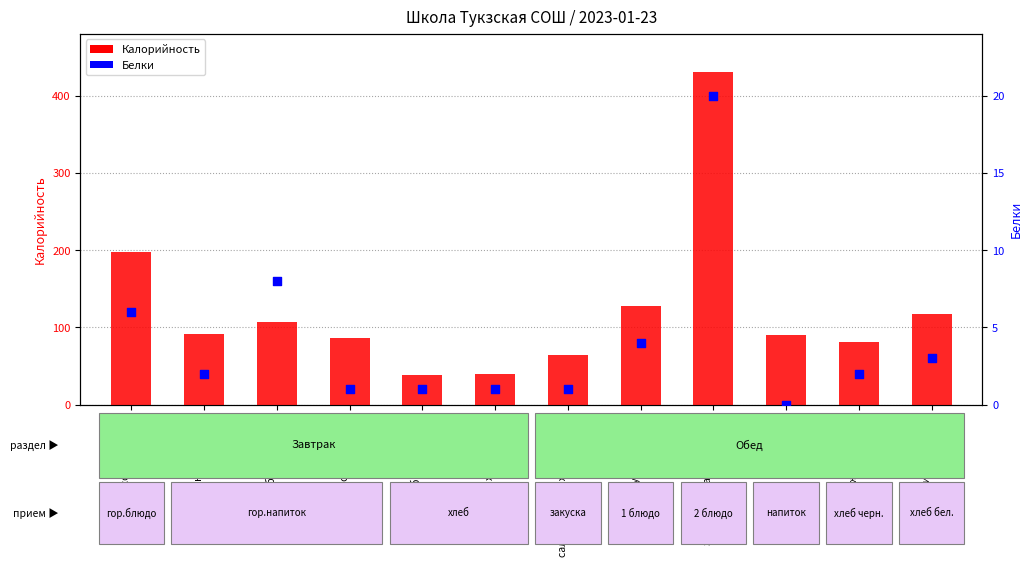

Which series contains the lowest Y value?

Белки